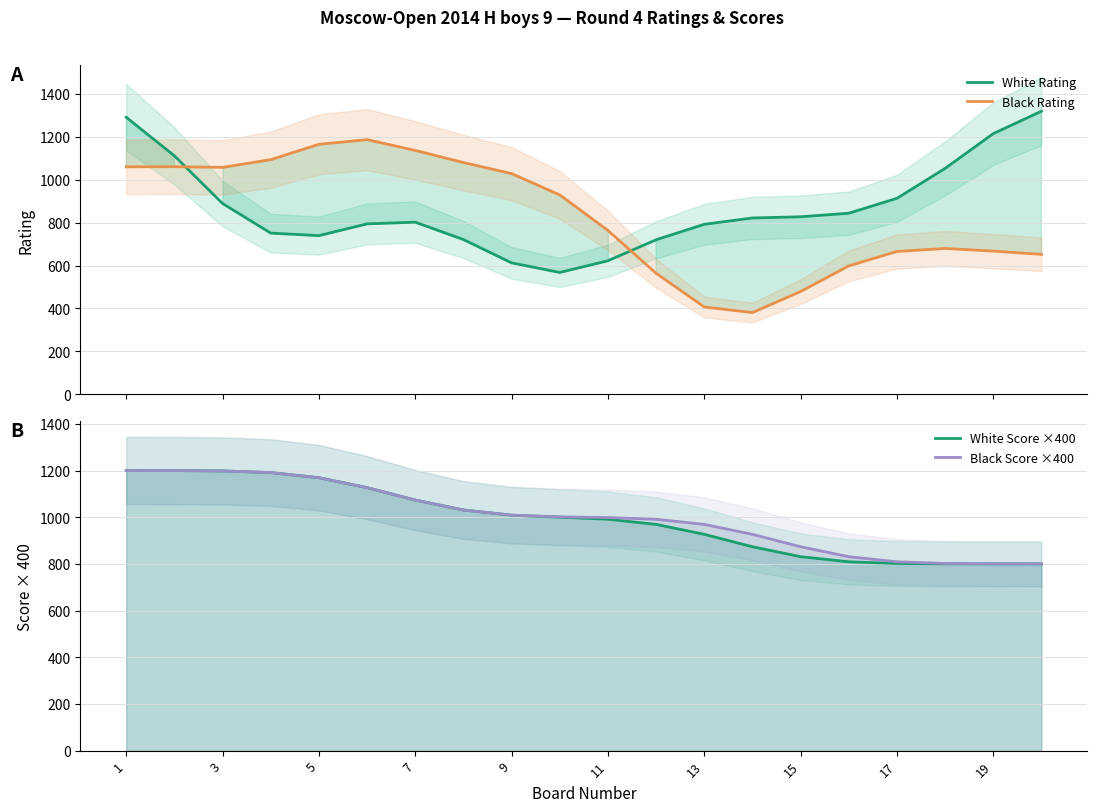

What is the average value of the Black Rating series?

832.4